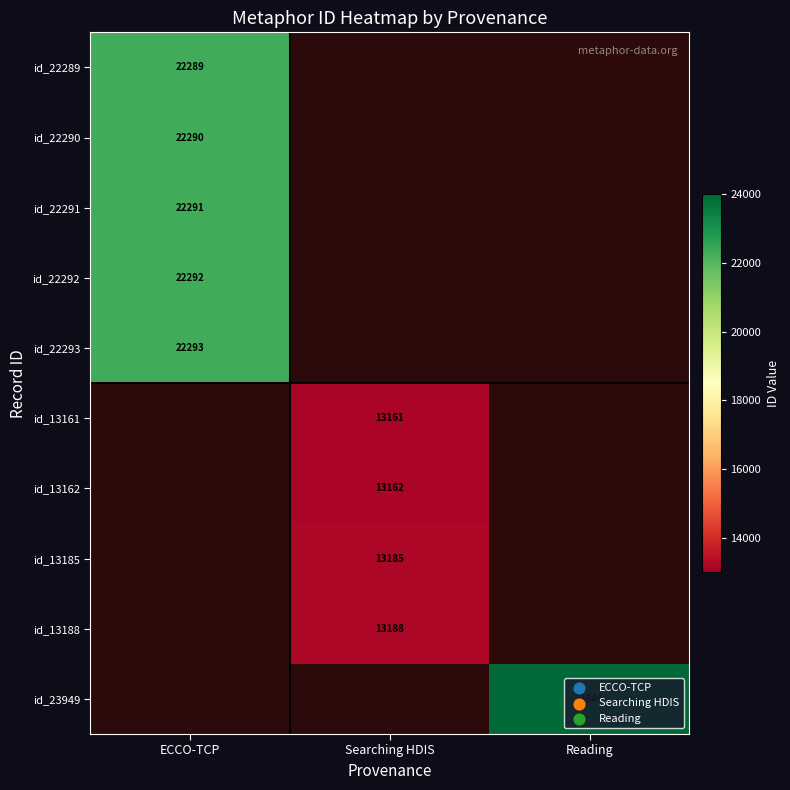

Which has a higher value, Searching HDIS or Reading?

Reading